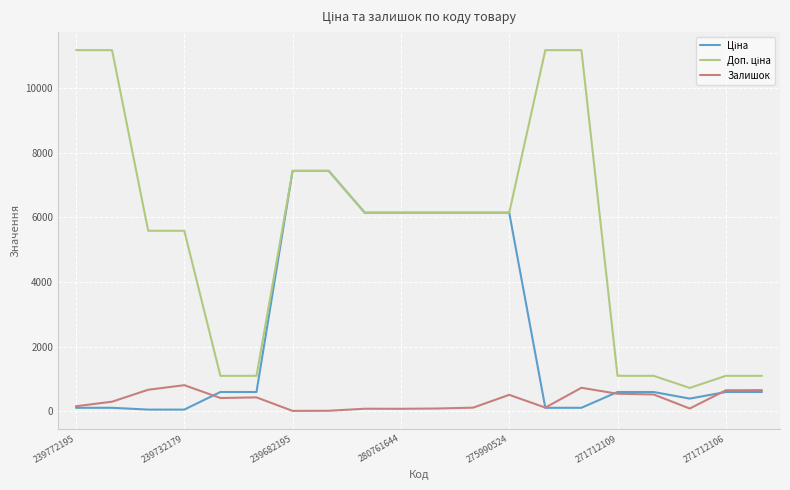

What is the greatest value displayed?

11169.0